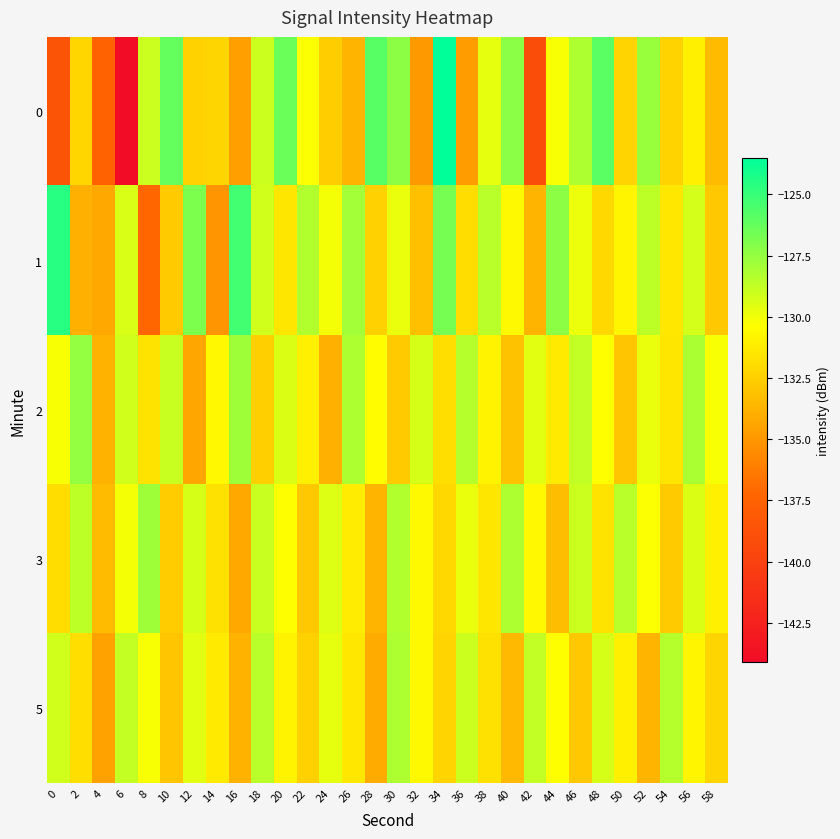

At which category is the sum across all series the highest?

30